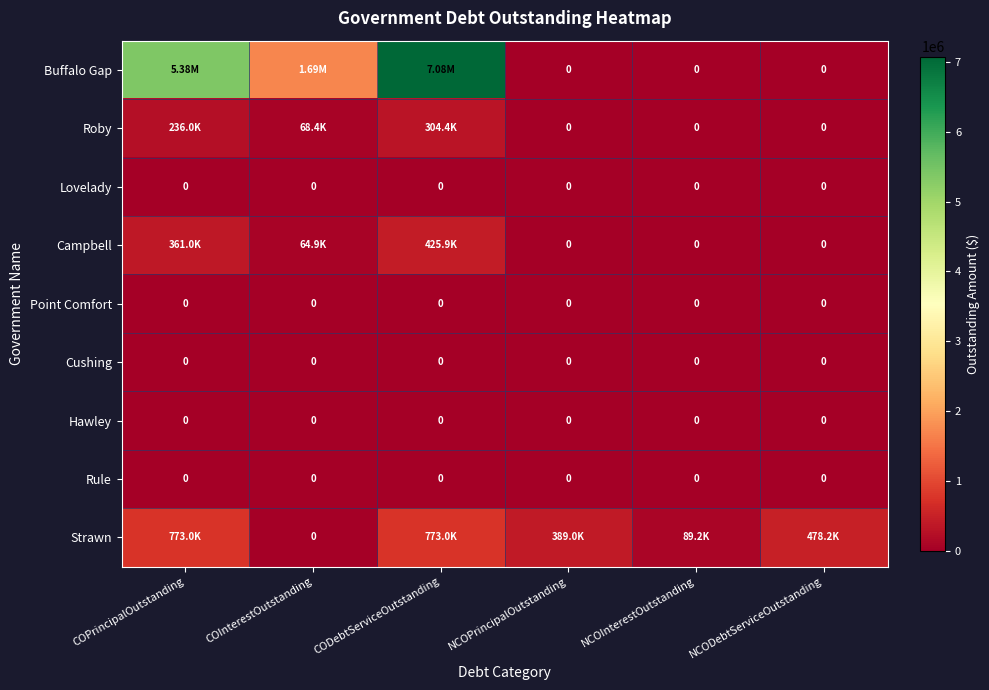

What is the sum of all Roby values?

608734.2